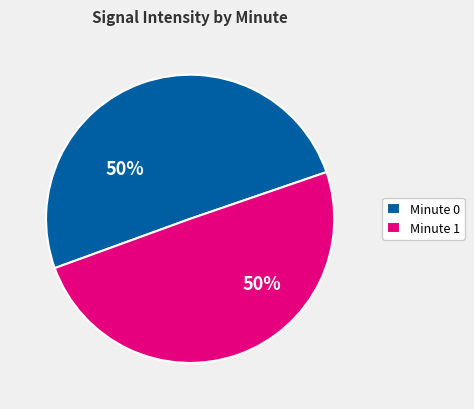

To the nearest percent, what percentage of the pie is Minute 1?

50%